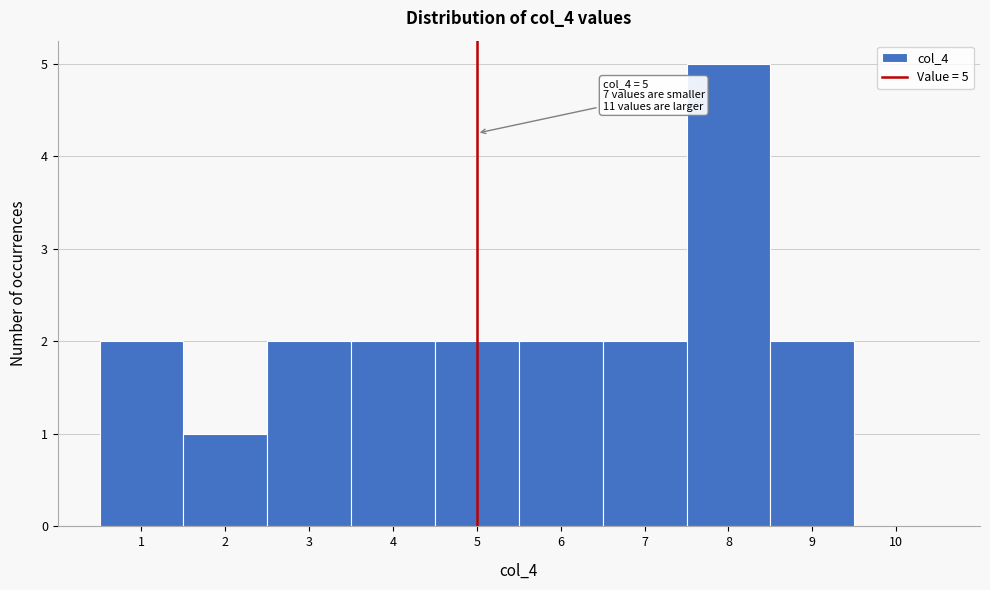

Over which range of the x-axis is the bar tallest?

7.5 to 8.5